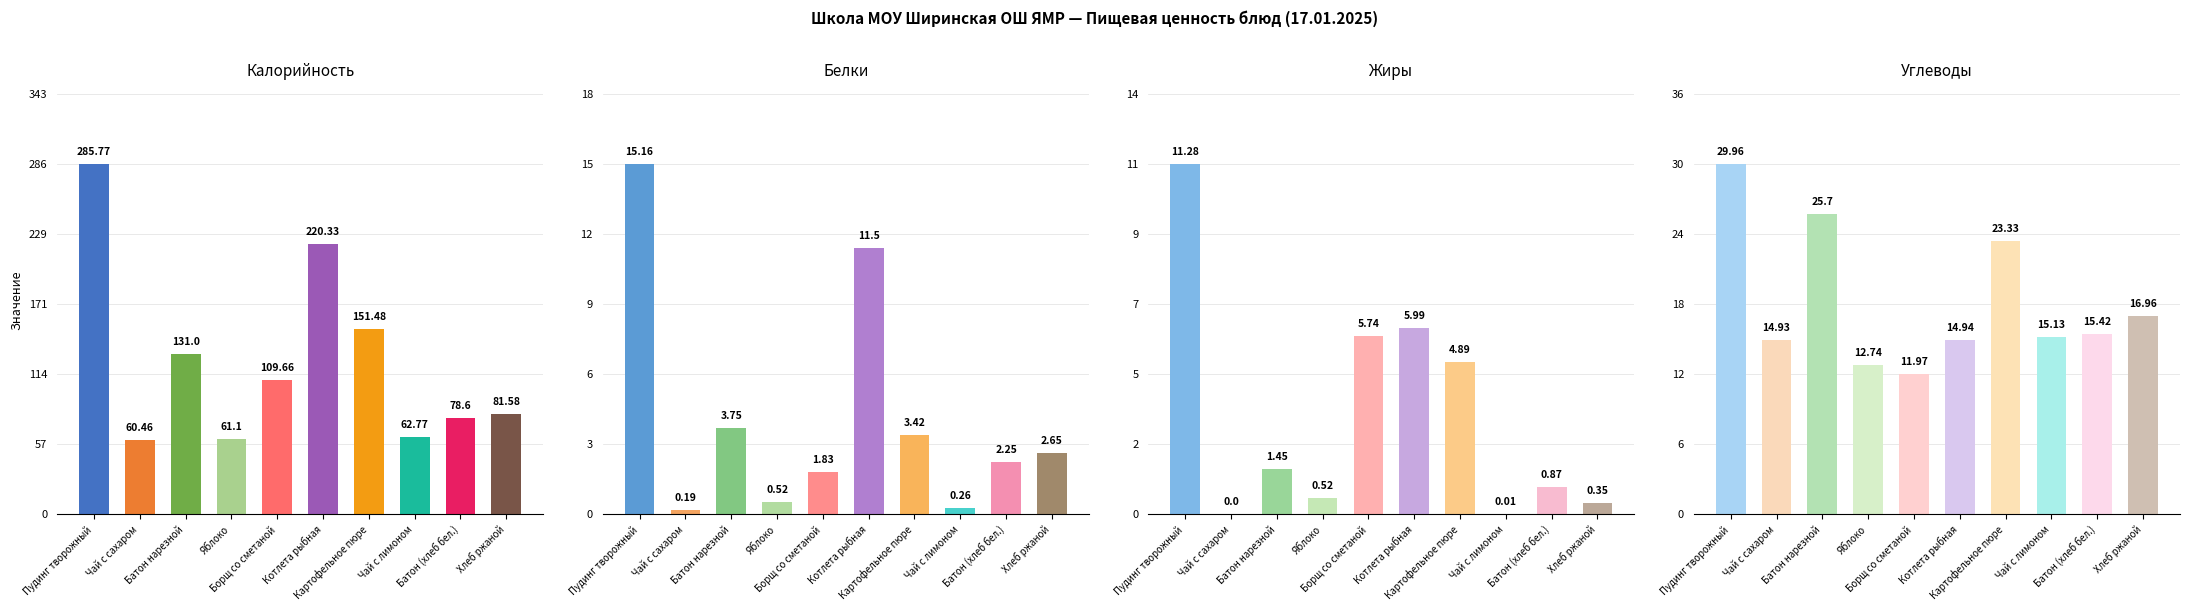

How many bars are there in total?

40